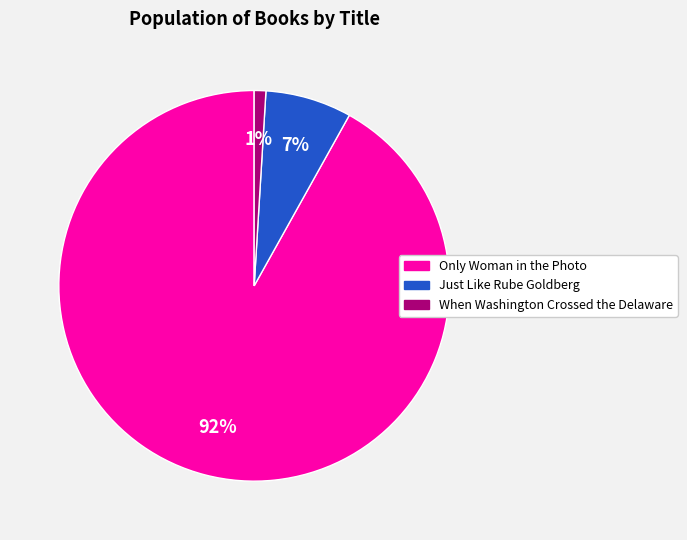

True or false: When Washington Crossed the Delaware accounts for 1% of the total.

True